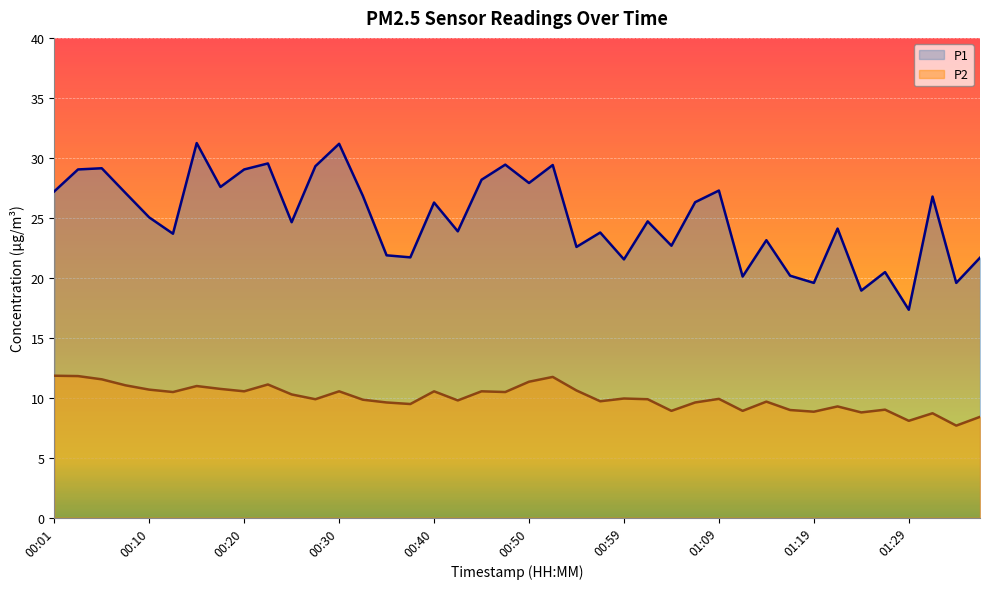

True or false: P2 and P1 cross at least once.

False